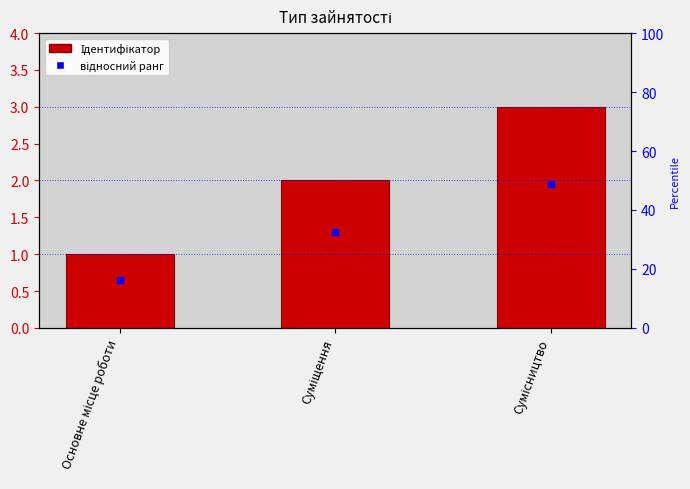

Reading left to right, transcribe all the data shown in this chart.

1	2	3